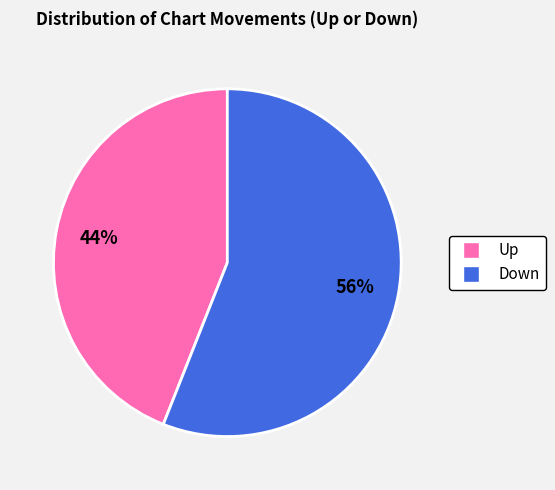

To the nearest percent, what is the difference between the largest and smallest slice percentages?

12%